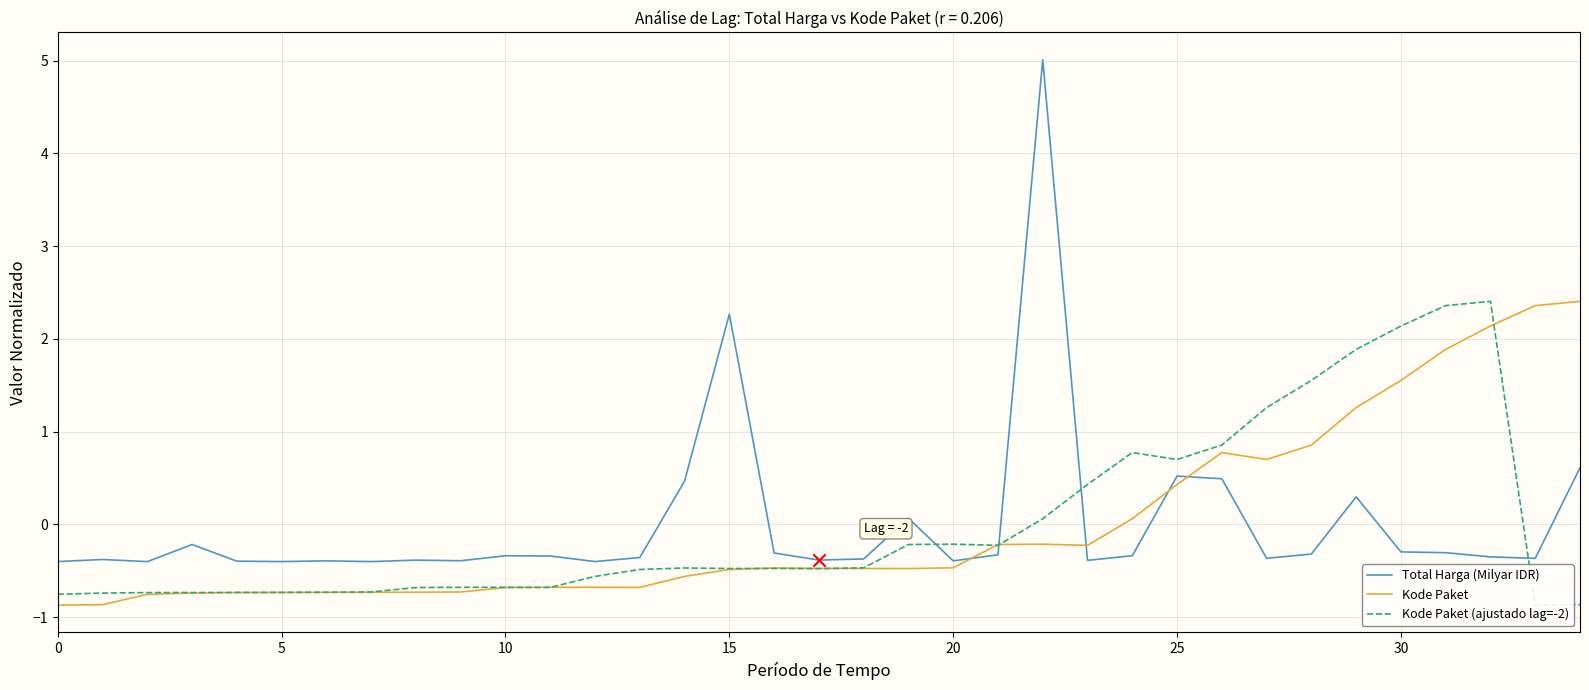

Which series contains the highest Y value?

Total Harga (Milyar IDR)